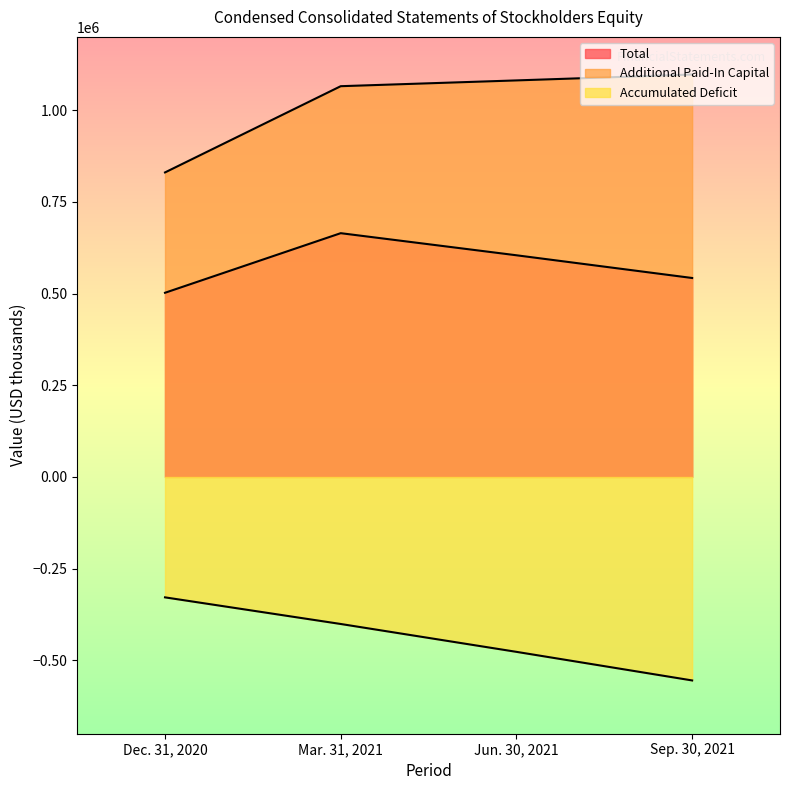

How many values in the Total series are below 604555?

2